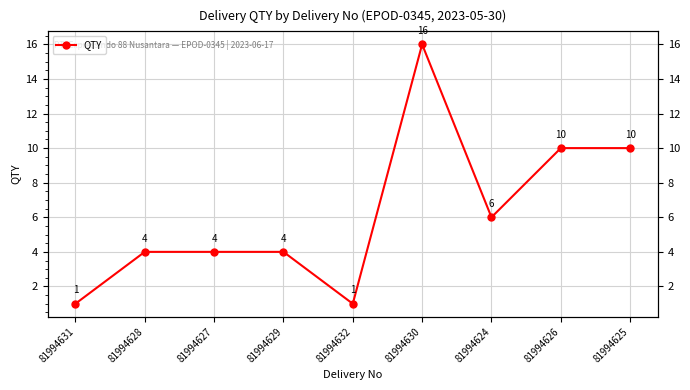

Is it true that the value at 81994629 is 4?

True